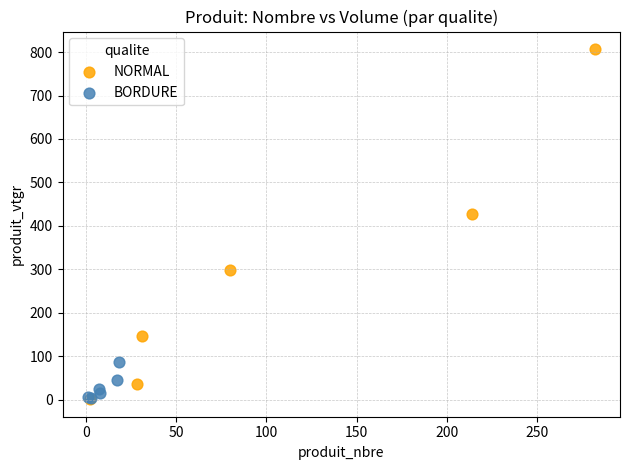

Which series reaches the maximum Y coordinate?

NORMAL